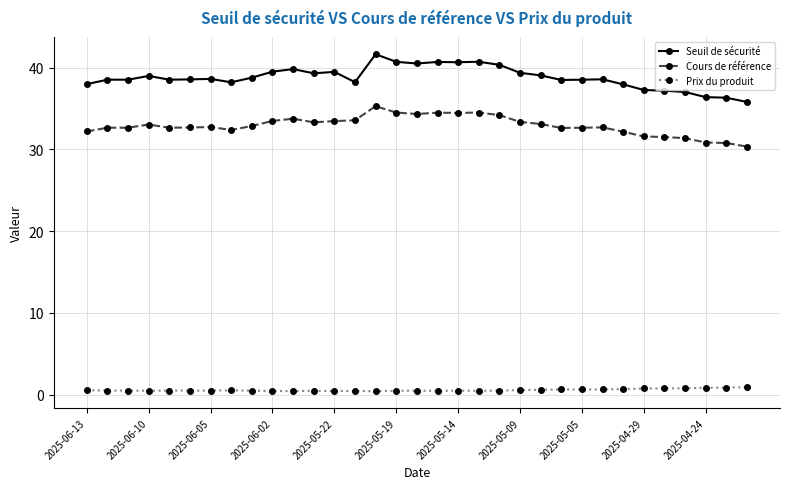

At how many categories does at least one series exceed 9?

33